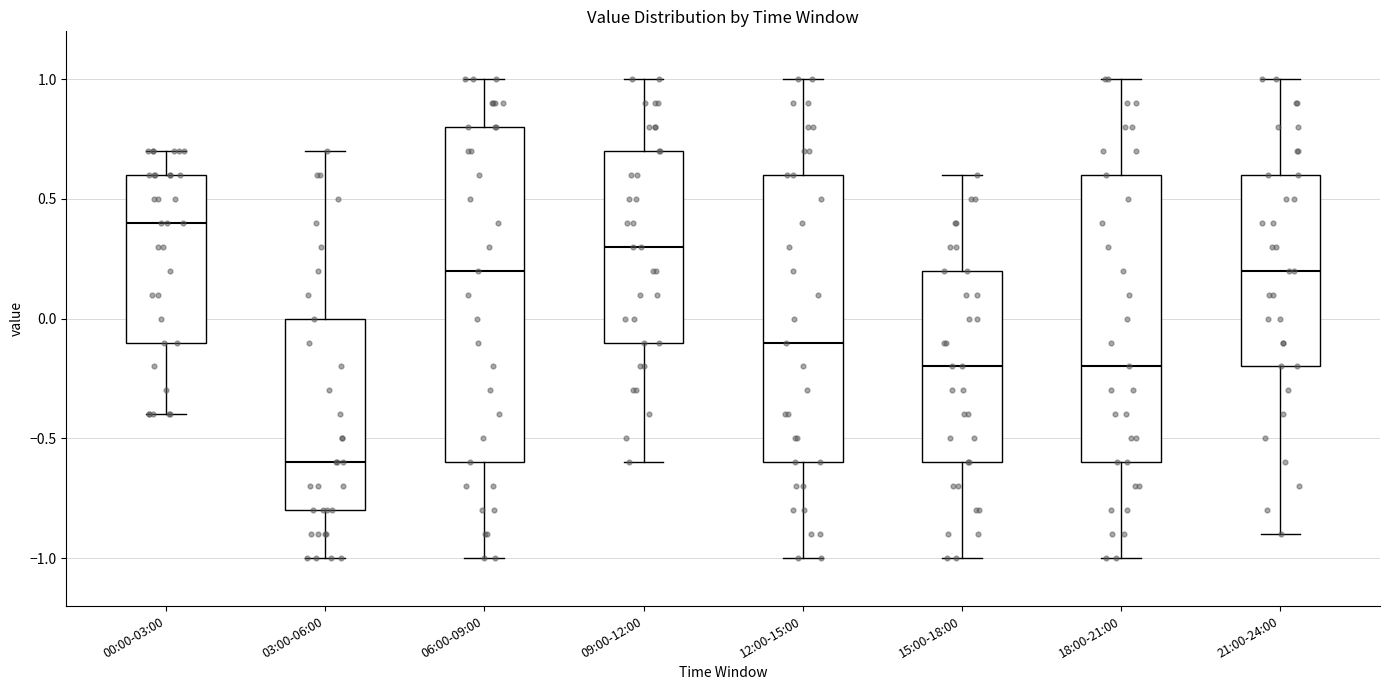

Reading left to right, read every box against the y-axis: the position of its median line, the range the box covers, and the ends of its whiskers. The values are not printed on the chart, so give them approximately, as read against the axis.

00:00-03:00: median 0.4, box -0.1 to 0.6, whiskers -0.4 to 0.7
03:00-06:00: median -0.6, box -0.8 to 0.0, whiskers -1.0 to 0.7
06:00-09:00: median 0.2, box -0.6 to 0.8, whiskers -1.0 to 1.0
09:00-12:00: median 0.3, box -0.1 to 0.7, whiskers -0.6 to 1.0
12:00-15:00: median -0.1, box -0.6 to 0.6, whiskers -1.0 to 1.0
15:00-18:00: median -0.2, box -0.6 to 0.2, whiskers -1.0 to 0.6
18:00-21:00: median -0.2, box -0.6 to 0.6, whiskers -1.0 to 1.0
21:00-24:00: median 0.2, box -0.2 to 0.6, whiskers -0.9 to 1.0